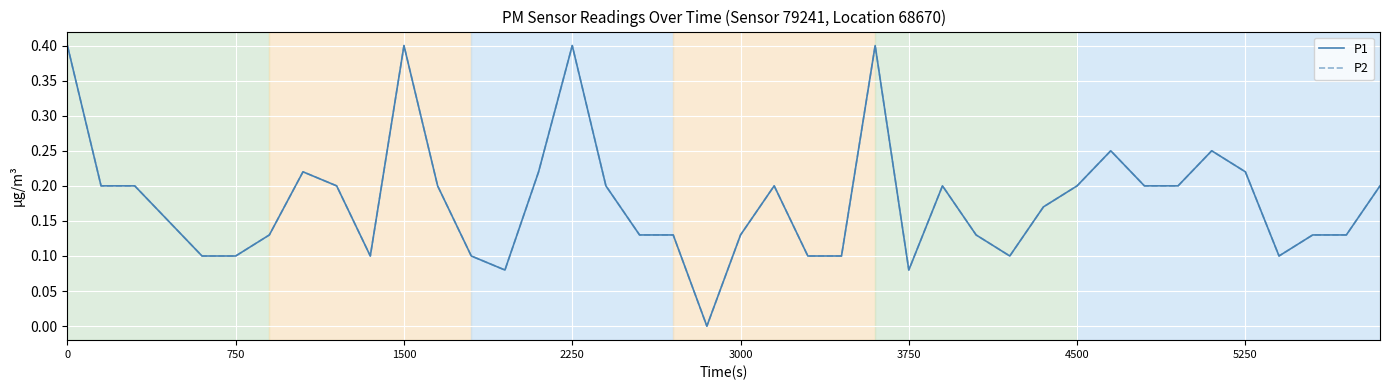

True or false: P1 and P2 cross at least once.

False